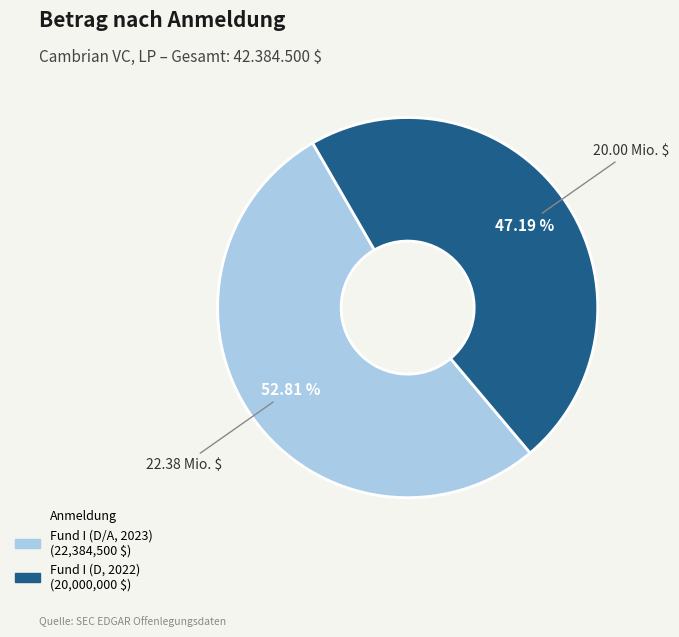

Does any single category account for the majority?

Yes